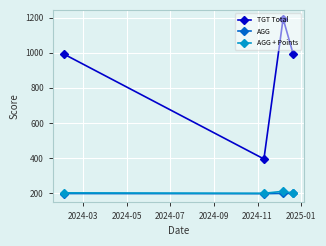

Count the number of categories in the chart.

4